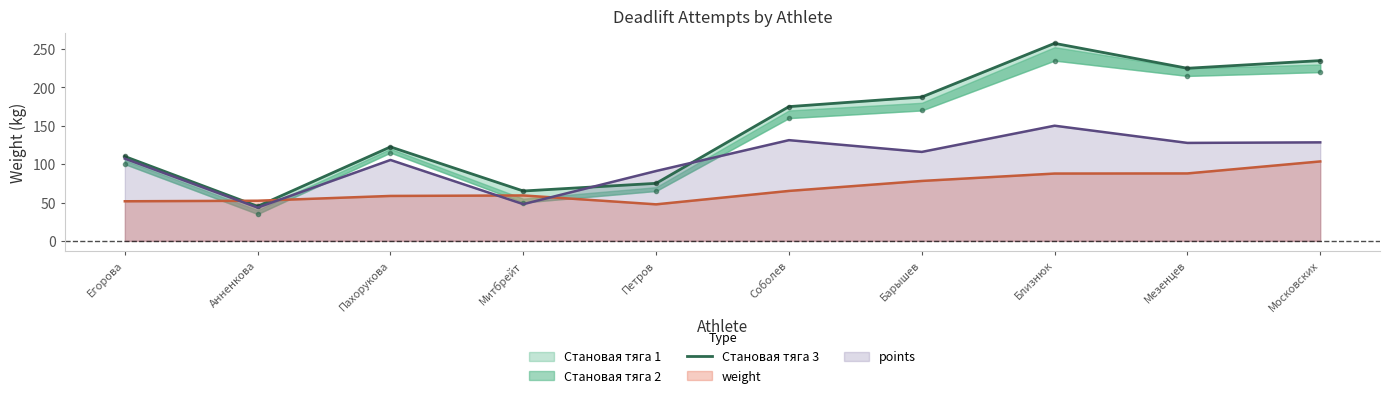

What is the average value?

149.8